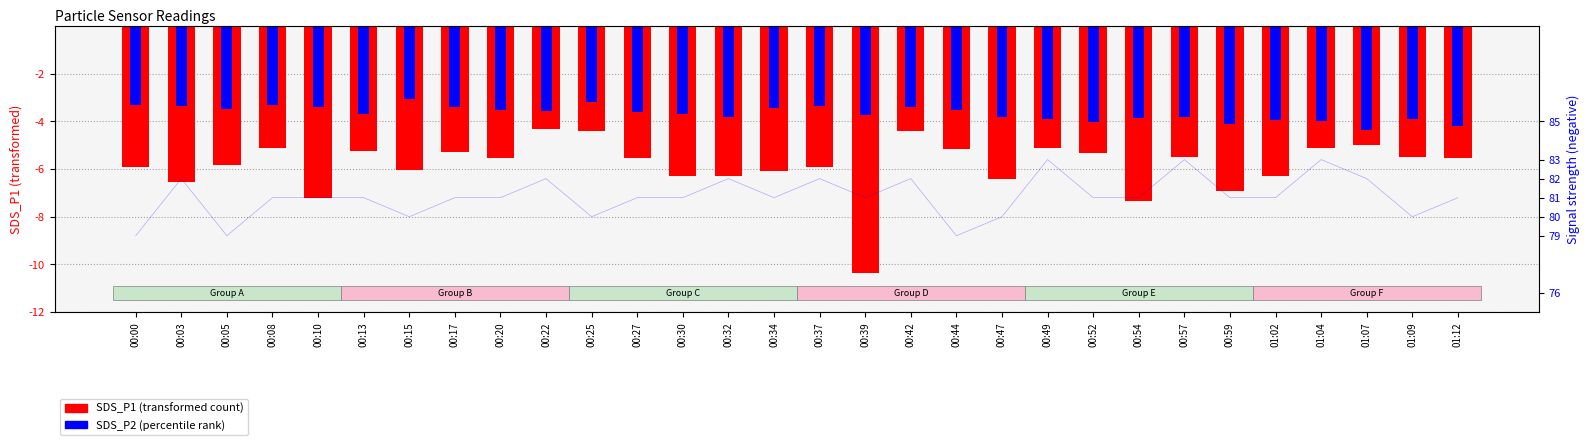

How many data points does each series have?

30